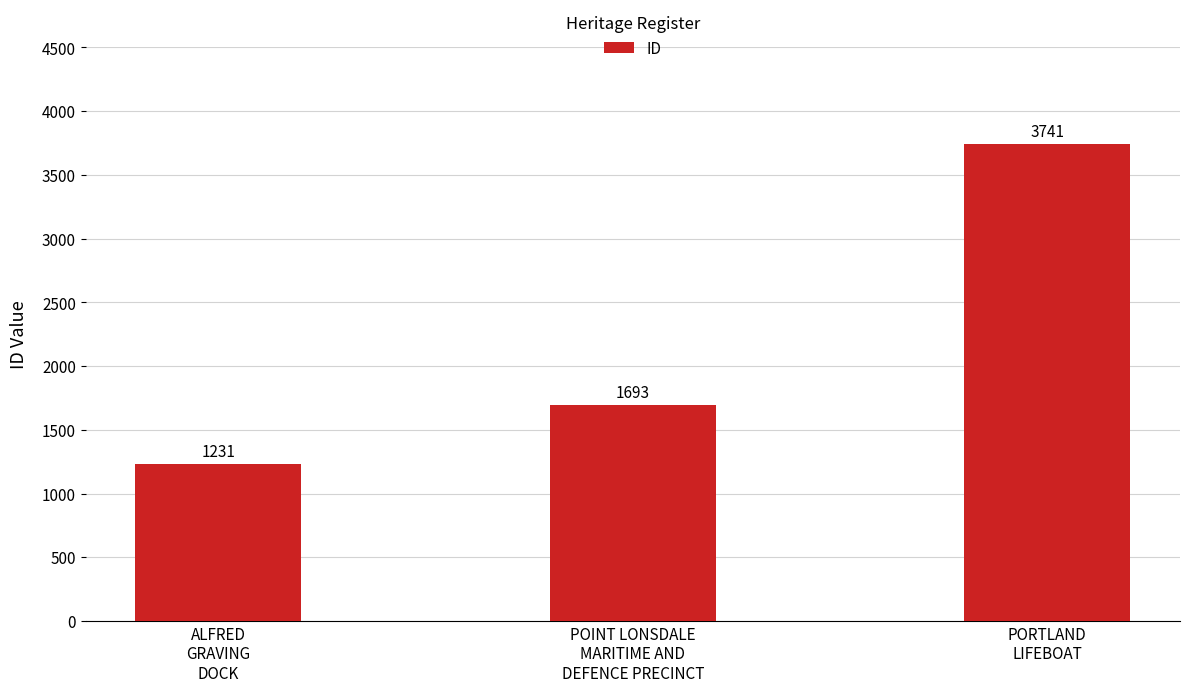

Rank the categories by value from highest to lowest.

PORTLAND
LIFEBOAT, POINT LONSDALE
MARITIME AND
DEFENCE PRECINCT, ALFRED
GRAVING
DOCK